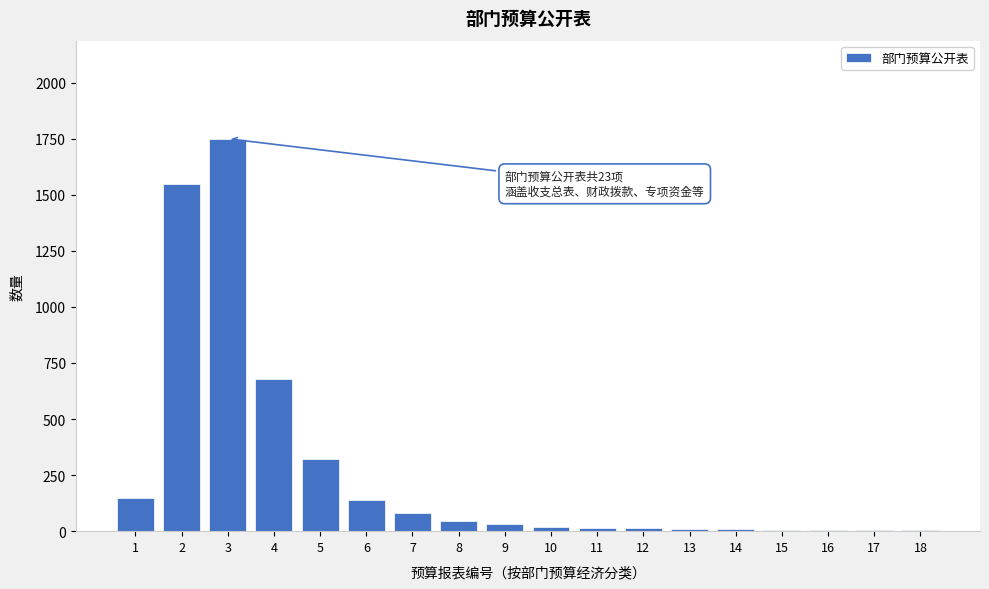

What is the greatest value displayed?

1750